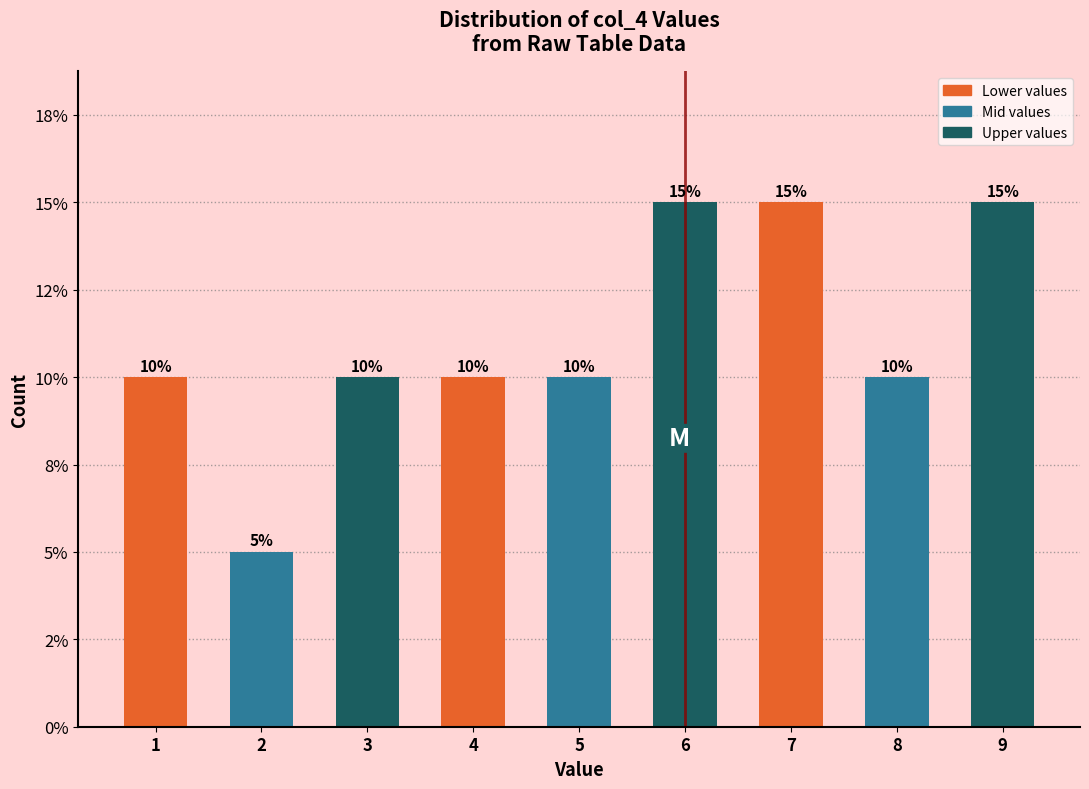

Are the bars horizontal?

No